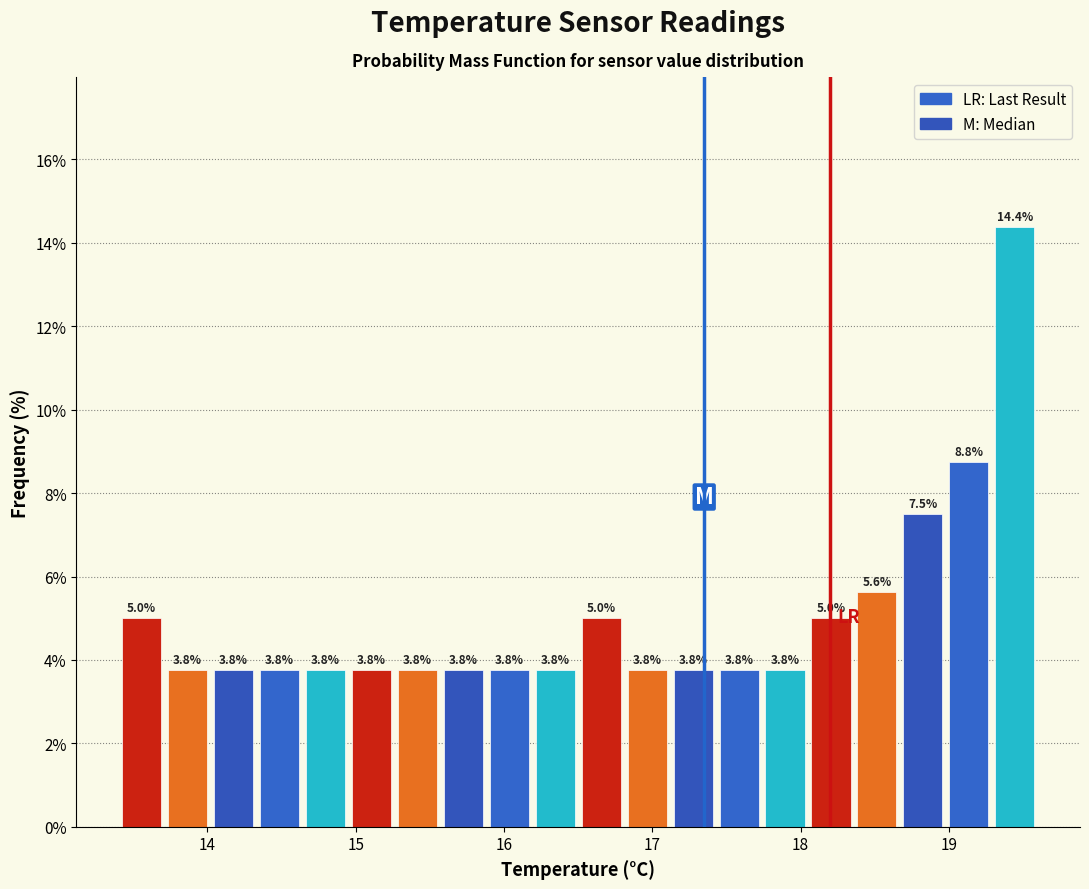

Around what value on the x-axis is the tallest bar? Give the approximate position of its centre, as read against the axis.

19.4